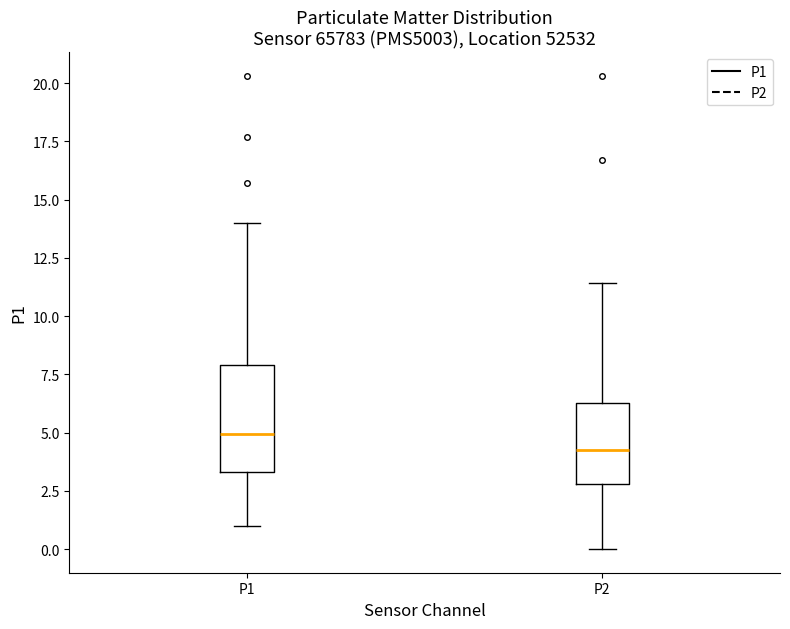

Reading left to right, transcribe this box plot: for each box, give where its median line is, the range the box spans, and where its two whiskers end, as read against the y-axis. The values are not printed on the chart, so give them approximately, as read against the axis.

P1: median 5.0, box 3.5 to 8.0, whiskers 1.0 to 14.0
P2: median 4.5, box 3.0 to 6.5, whiskers 0.0 to 11.5